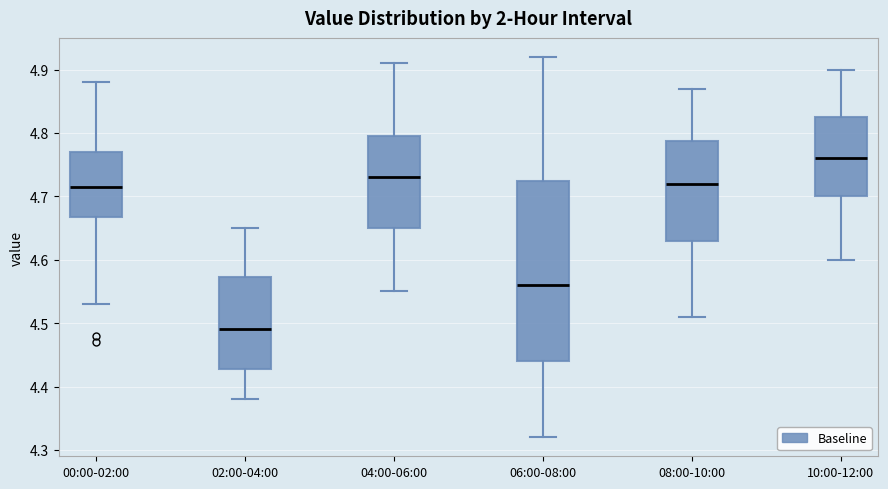

Which box is the tallest, from its lower edge to its upper edge?

06:00-08:00